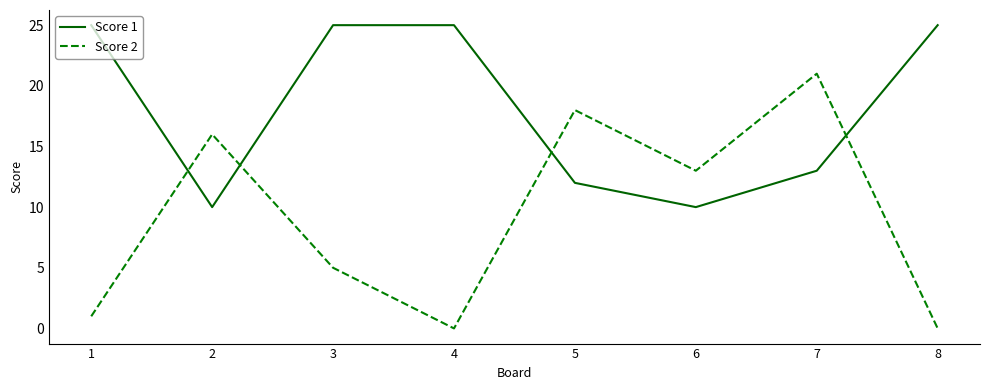

Which series has the largest range (max minus min)?

Score 2